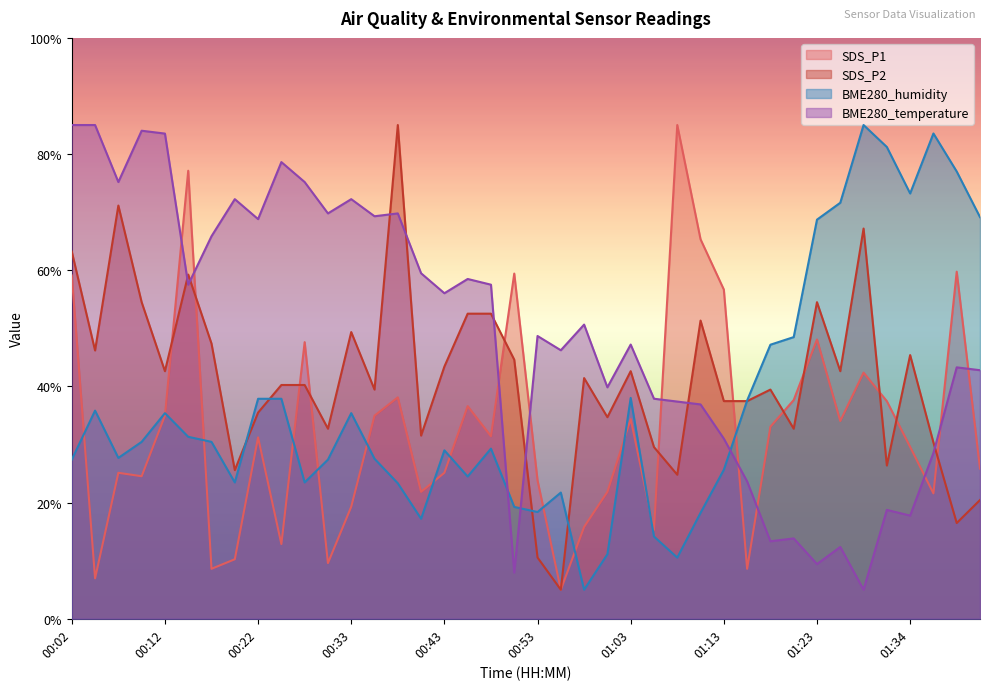

Reading left to right, extract all data points from this chart.

SDS_P1: 00:02=59.1	00:05=7.0	00:07=25.1	00:10=24.5	00:12=35.0	00:15=77.1	00:17=8.6	00:20=10.2	00:22=31.2	00:25=12.9	00:28=47.6	00:30=9.6	00:33=19.3	00:35=35.0	00:38=38.1	00:40=21.9	00:43=25.1	00:46=36.6	00:48=31.4	00:51=59.4	00:53=23.8	00:56=5.0	00:58=15.8	01:01=21.9	01:03=34.4	01:06=15.3	01:08=85.0	01:11=65.3	01:13=56.7	01:16=8.6	01:18=33.1	01:21=37.7	01:23=48.1	01:26=34.0	01:28=42.4	01:31=37.5	01:34=29.6	01:36=21.6	01:39=59.8	01:41=25.9
SDS_P2: 00:02=63.2	00:05=46.2	00:07=71.1	00:10=54.5	00:12=42.6	00:15=59.3	00:17=47.4	00:20=25.6	00:22=35.5	00:25=40.2	00:28=40.2	00:30=32.7	00:33=49.4	00:35=39.5	00:38=85.0	00:40=31.5	00:43=43.4	00:46=52.5	00:48=52.5	00:51=44.6	00:53=10.5	00:56=5.0	00:58=41.4	01:01=34.7	01:03=42.6	01:06=29.6	01:08=24.8	01:11=51.3	01:13=37.5	01:16=37.5	01:18=39.5	01:21=32.7	01:23=54.5	01:26=42.6	01:28=67.2	01:31=26.4	01:34=45.4	01:36=30.3	01:39=16.5	01:41=20.4
BME280_humidity: 00:02=27.4	00:05=35.8	00:07=27.7	00:10=30.5	00:12=35.4	00:15=31.3	00:17=30.5	00:20=23.5	00:22=37.9	00:25=37.9	00:28=23.5	00:30=27.4	00:33=35.4	00:35=27.5	00:38=23.3	00:40=17.2	00:43=29.0	00:46=24.5	00:48=29.3	00:51=19.3	00:53=18.4	00:56=21.7	00:58=5.0	01:01=11.1	01:03=38.0	01:06=14.2	01:08=10.5	01:11=18.2	01:13=25.7	01:16=37.6	01:18=47.2	01:21=48.5	01:23=68.7	01:26=71.6	01:28=85.0	01:31=81.2	01:34=73.2	01:36=83.5	01:39=77.0	01:41=69.1
BME280_temperature: 00:02=85.0	00:05=85.0	00:07=75.2	00:10=84.0	00:12=83.5	00:15=57.5	00:17=65.9	00:20=72.2	00:22=68.8	00:25=78.6	00:28=75.2	00:30=69.8	00:33=72.2	00:35=69.3	00:38=69.8	00:40=59.5	00:43=56.0	00:46=58.5	00:48=57.5	00:51=7.9	00:53=48.7	00:56=46.2	00:58=50.6	01:01=39.8	01:03=47.2	01:06=37.9	01:08=37.4	01:11=36.9	01:13=31.0	01:16=23.7	01:18=13.3	01:21=13.8	01:23=9.4	01:26=12.4	01:28=5.0	01:31=18.7	01:34=17.8	01:36=28.6	01:39=43.3	01:41=42.8